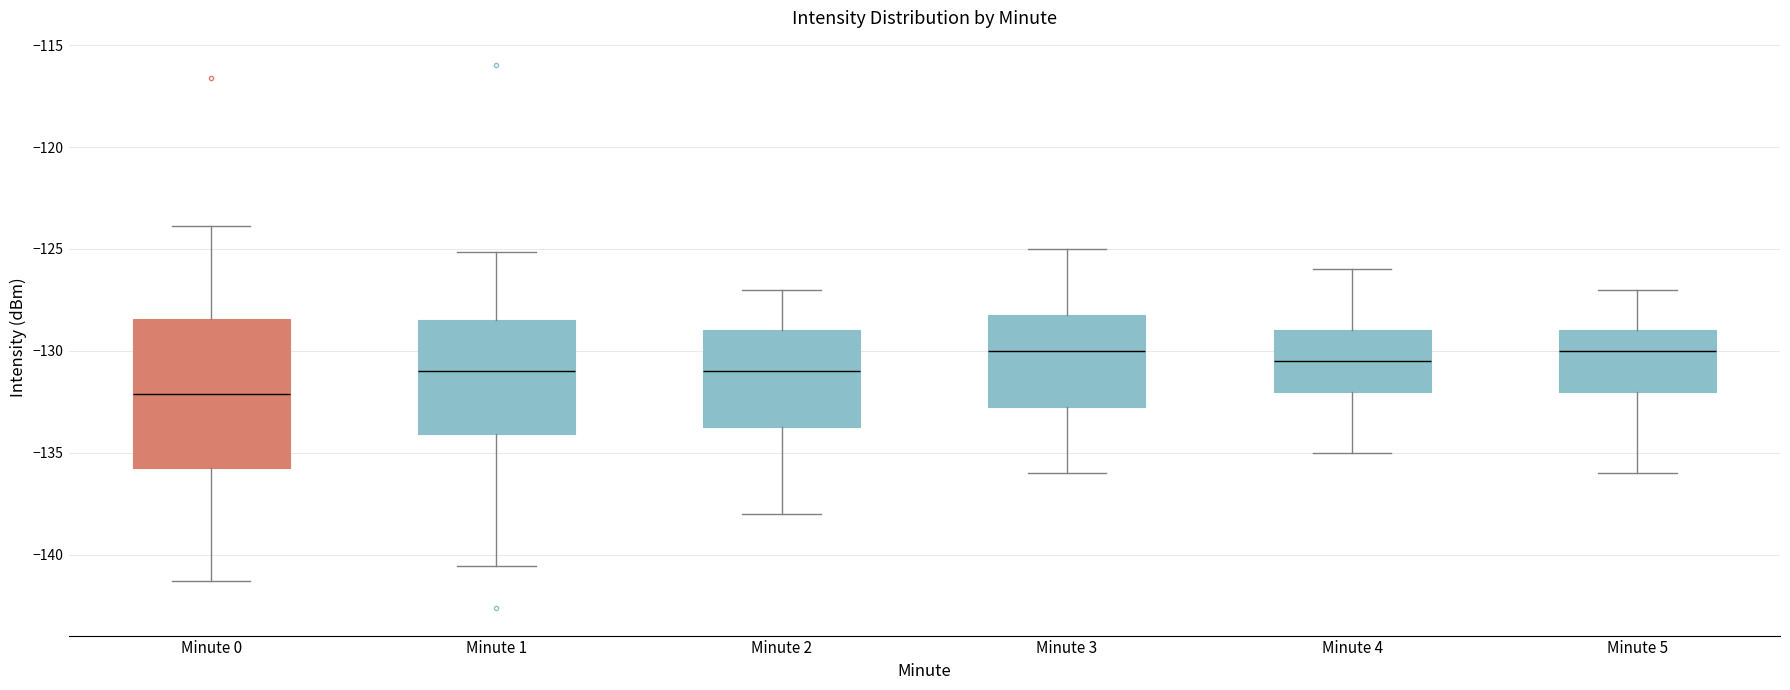

Reading left to right, read every box against the y-axis: the position of its median line, the range the box covers, and the ends of its whiskers. The values are not printed on the chart, so give them approximately, as read against the axis.

Minute 0: median -132.0, box -136.0 to -128.5, whiskers -141.5 to -124.0
Minute 1: median -131.0, box -134.0 to -128.5, whiskers -140.5 to -125.0
Minute 2: median -131.0, box -133.5 to -129.0, whiskers -138.0 to -127.0
Minute 3: median -130.0, box -132.5 to -128.0, whiskers -136.0 to -125.0
Minute 4: median -130.5, box -132.0 to -129.0, whiskers -135.0 to -126.0
Minute 5: median -130.0, box -132.0 to -129.0, whiskers -136.0 to -127.0